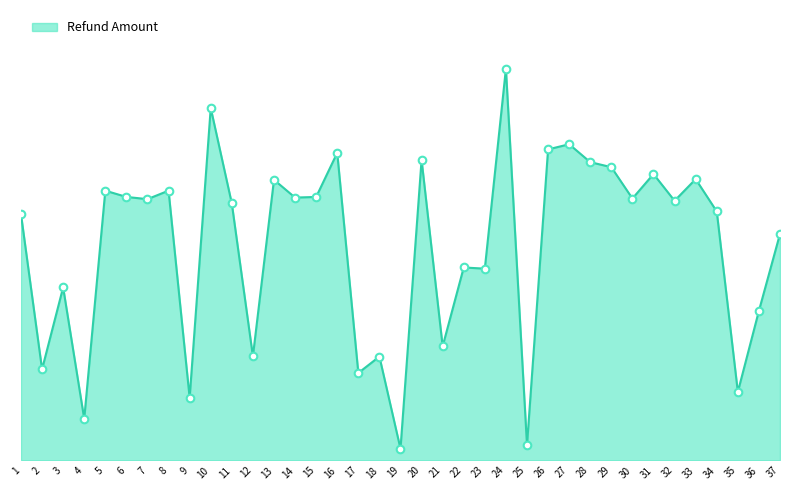

What is the change in value from 7 to 27?

+86598